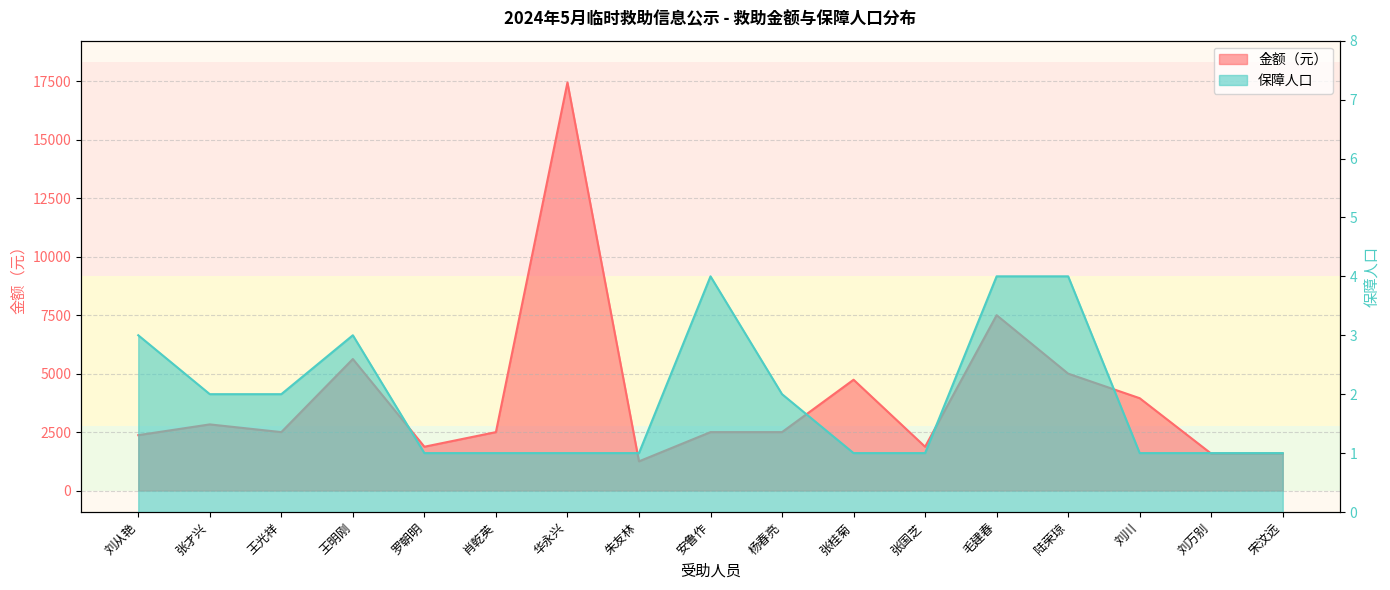

Where does the 金额（元） series first go above 2500?

张才兴